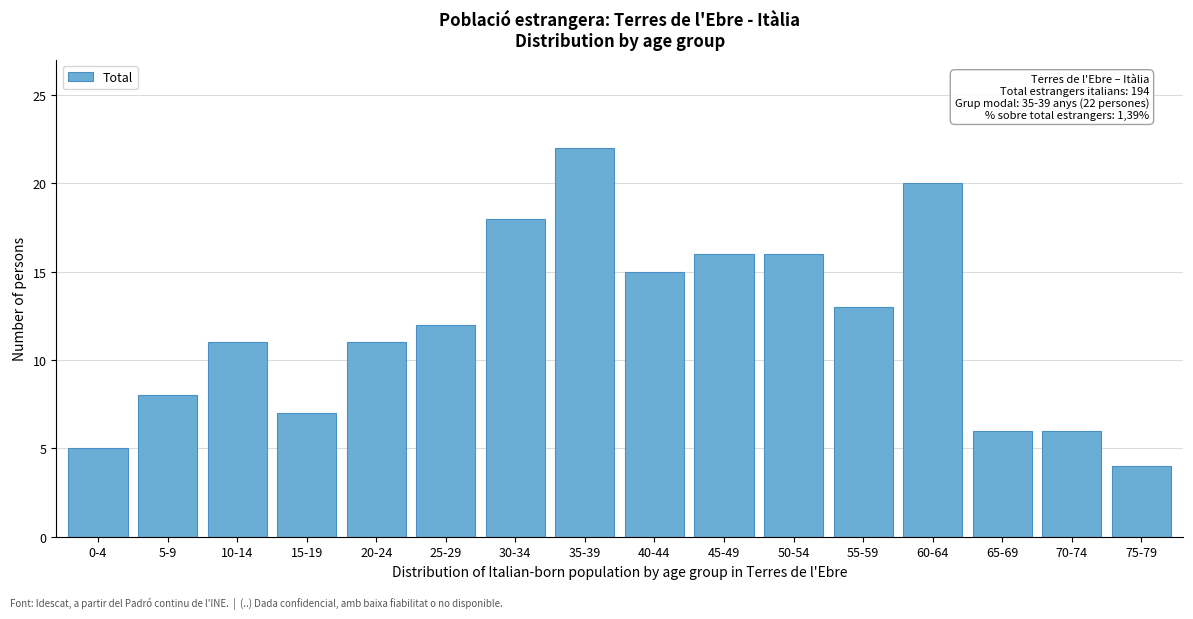

Reading left to right, extract all data points from this chart.

0-4=5	5-9=8	10-14=11	15-19=7	20-24=11	25-29=12	30-34=18	35-39=22	40-44=15	45-49=16	50-54=16	55-59=13	60-64=20	65-69=6	70-74=6	75-79=4